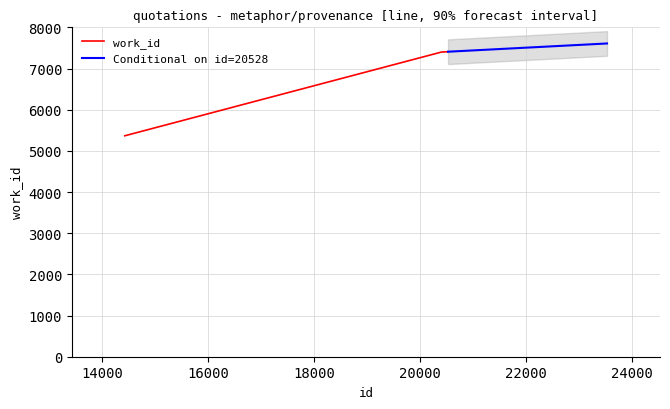

Which label corresponds to the largest value in the chart?

20528